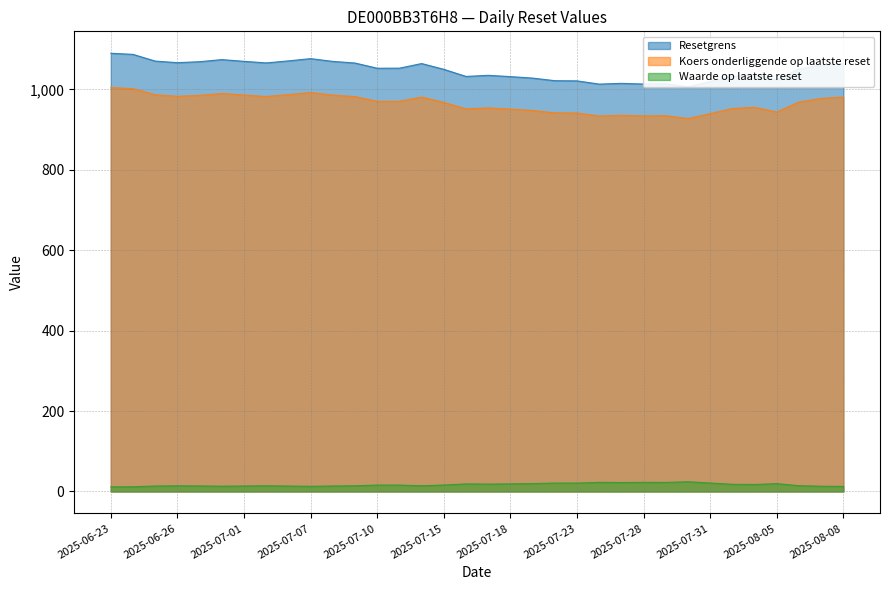

At how many categories does at least one series exceed 610?

34